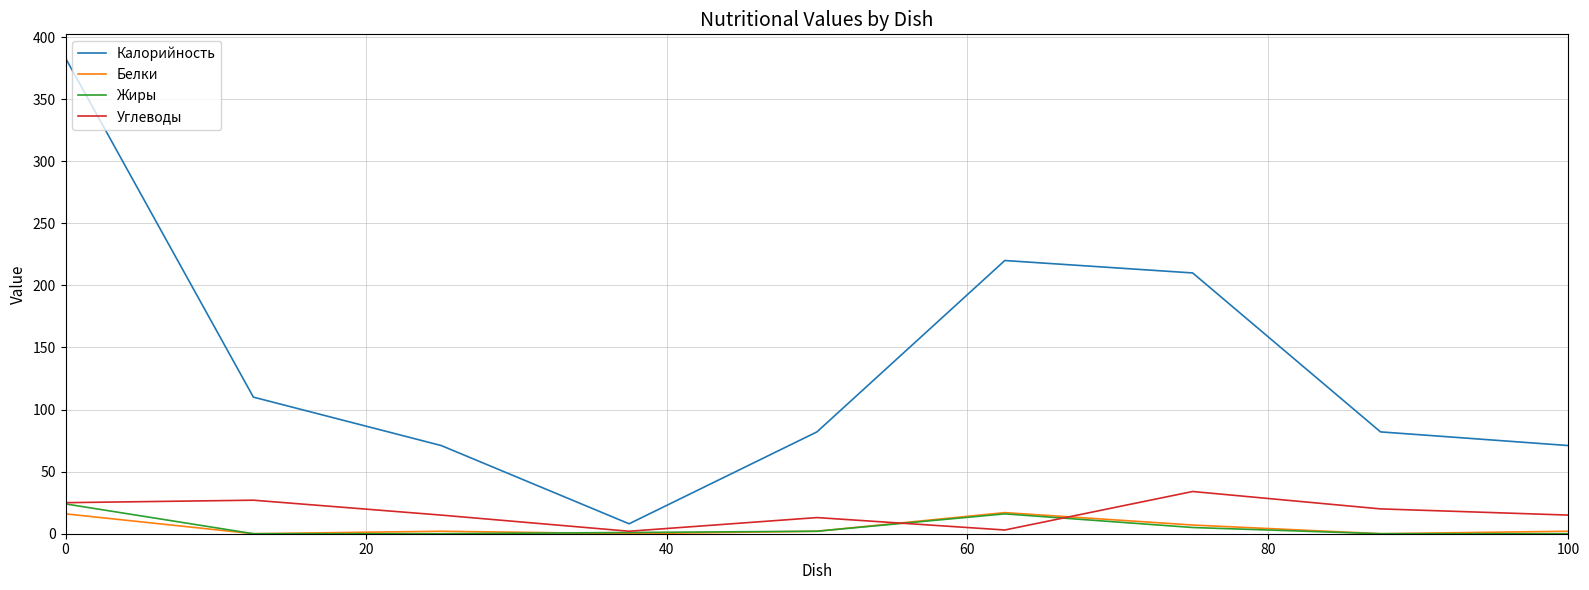

Which series has the widest spread of values?

Калорийность